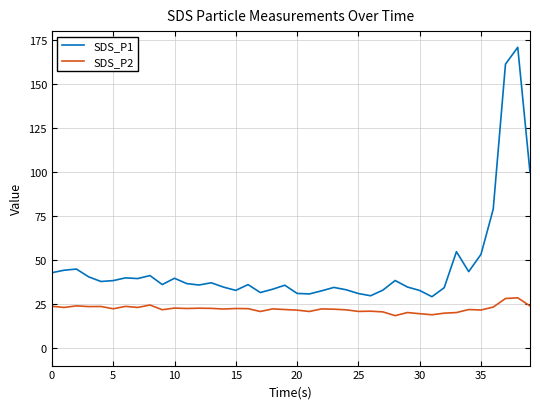

How many lines are shown in the chart?

2